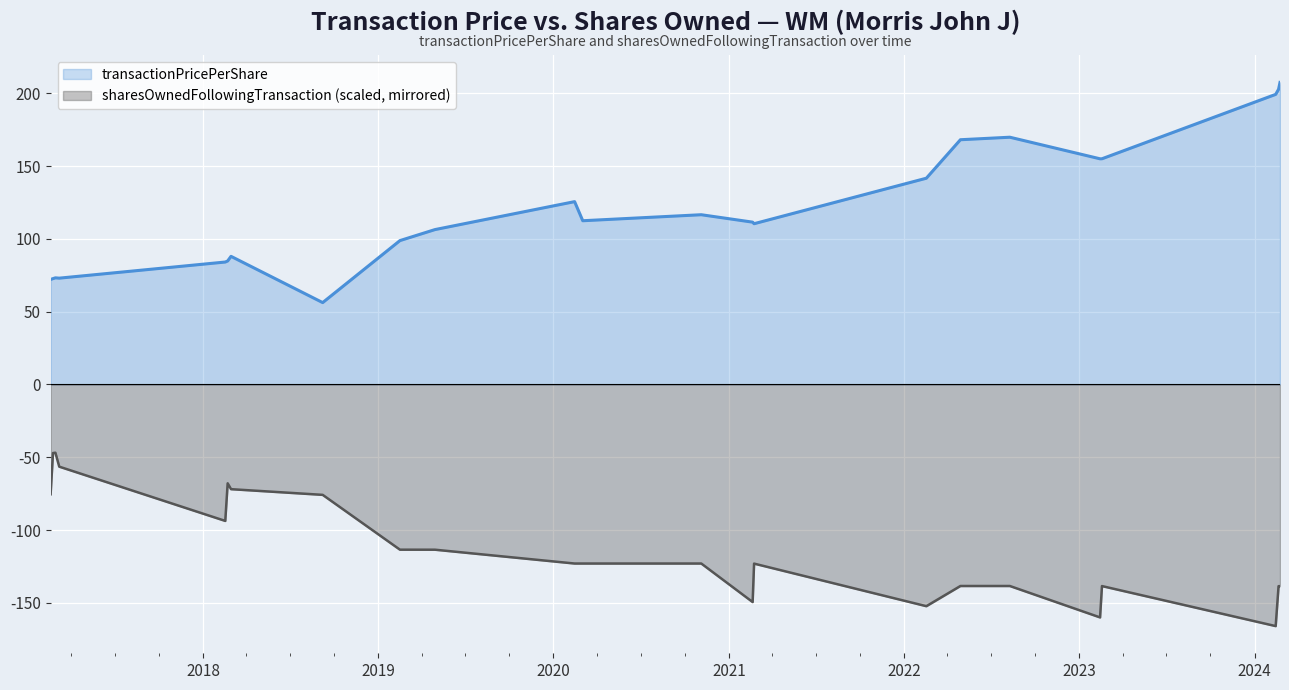

The transactionPricePerShare series shows 68.4 at 2020-03-02. True or false?

False